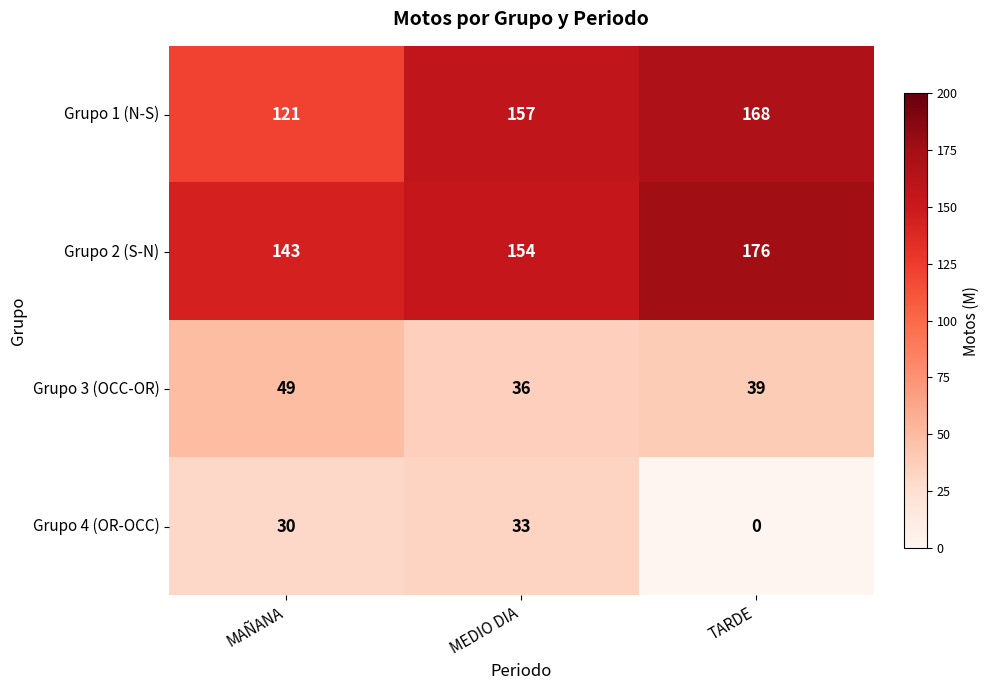

Which series has the largest total across all categories?

Grupo 2 (S-N)